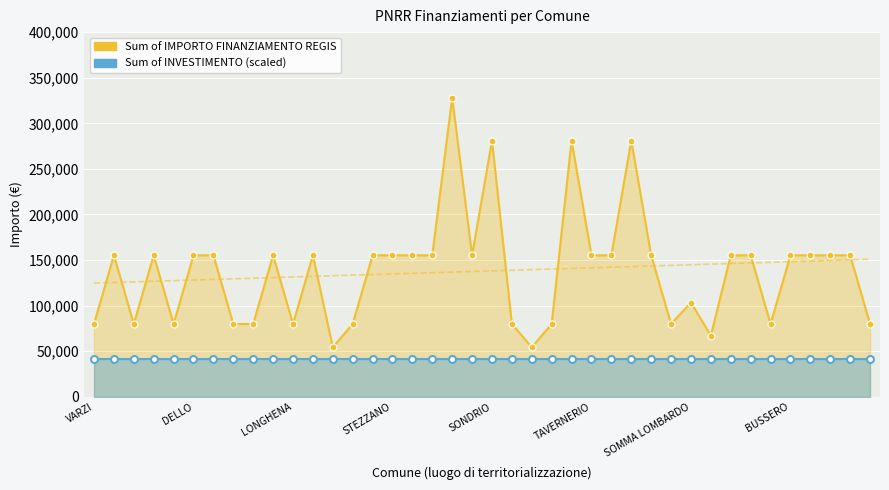

True or false: Sum of IMPORTO FINANZIAMENTO REGIS and Sum of INVESTIMENTO (scaled) cross at least once.

False